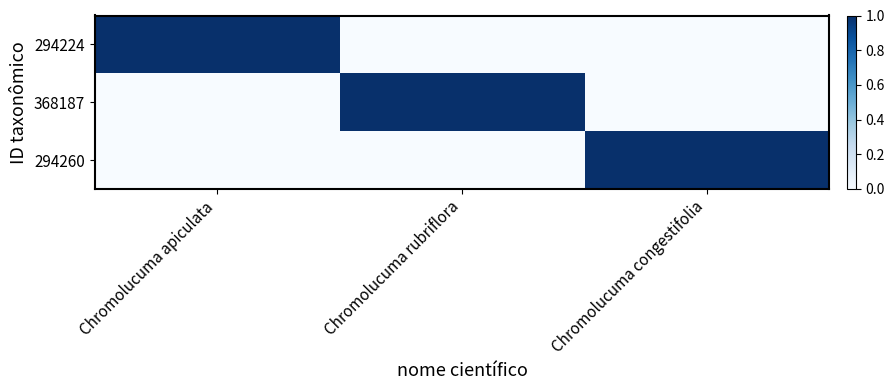

Reading left to right, what are all the values shown in this chart?

294224: Chromolucuma apiculata=1	Chromolucuma rubriflora=0	Chromolucuma congestifolia=0
368187: Chromolucuma apiculata=0	Chromolucuma rubriflora=1	Chromolucuma congestifolia=0
294260: Chromolucuma apiculata=0	Chromolucuma rubriflora=0	Chromolucuma congestifolia=1